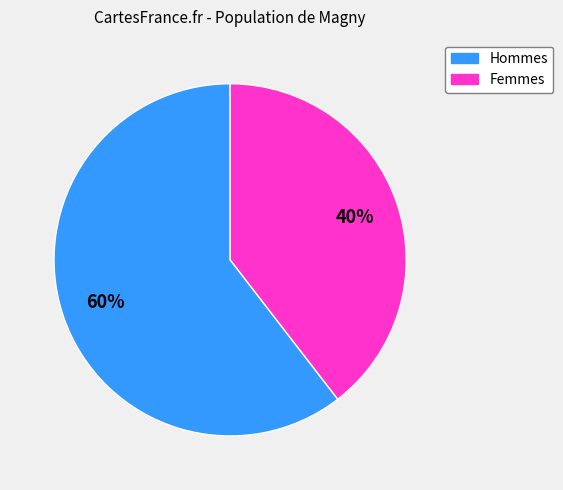

How many segments does this pie chart have?

2